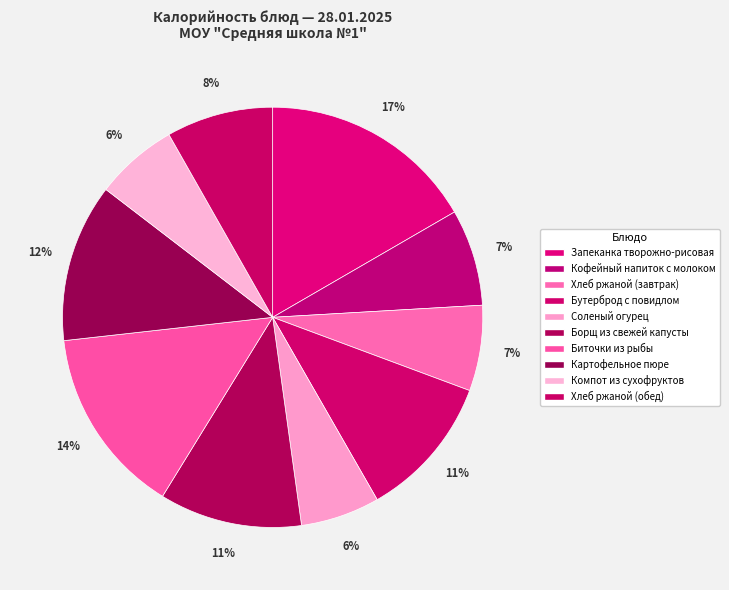

How many slices are in this pie chart?

10